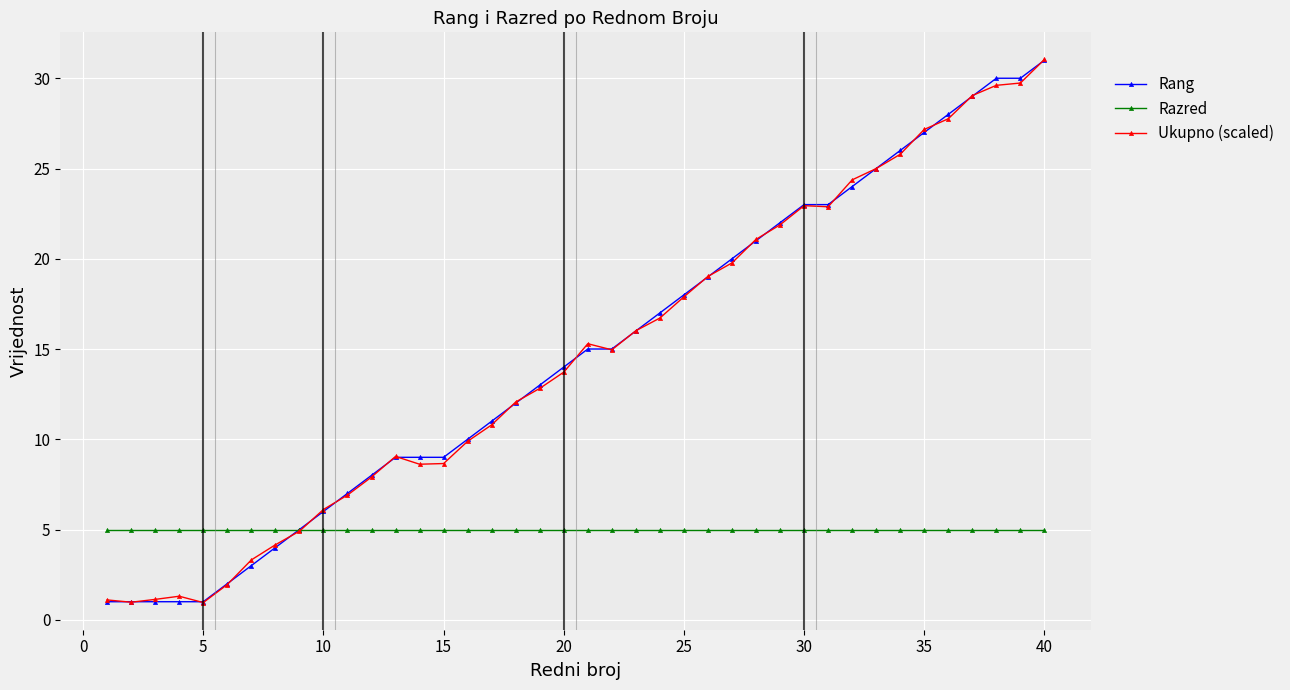

What is the maximum value shown in the chart?

31.0